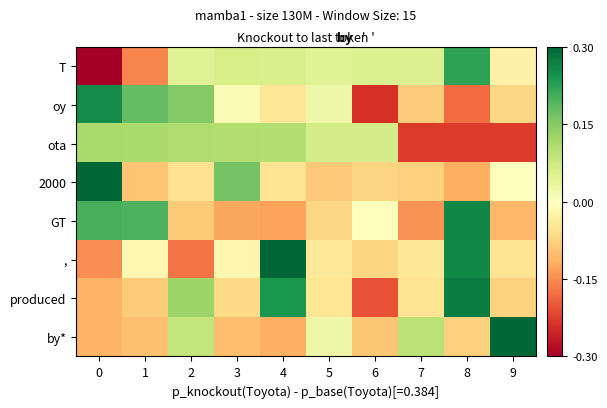

List the series in order of their peak value, highest first.

2000, ,, by*, produced, GT, oy, T, ota